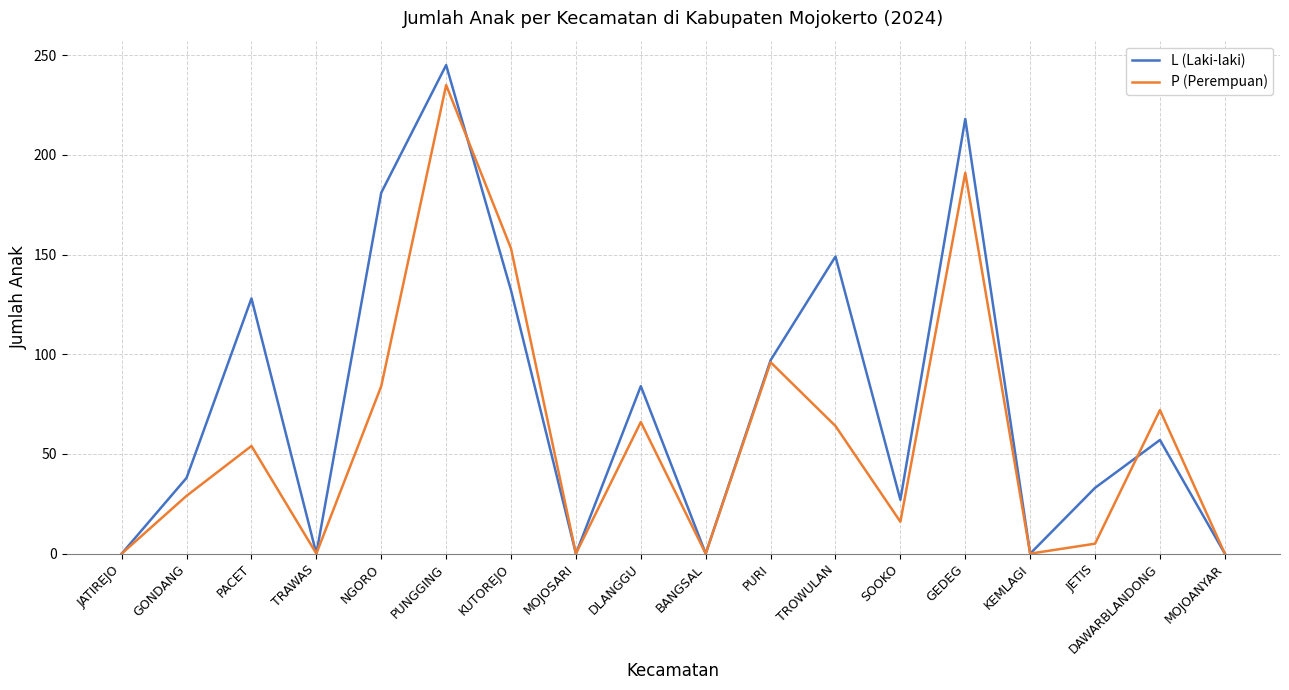

Rank the series by their maximum value, from lowest to highest.

P (Perempuan), L (Laki-laki)